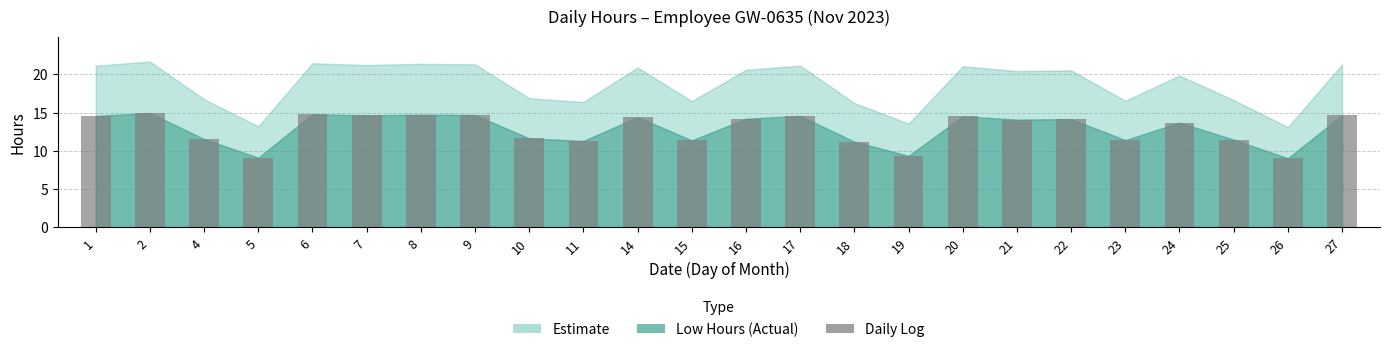

How many bars are there in total?

24